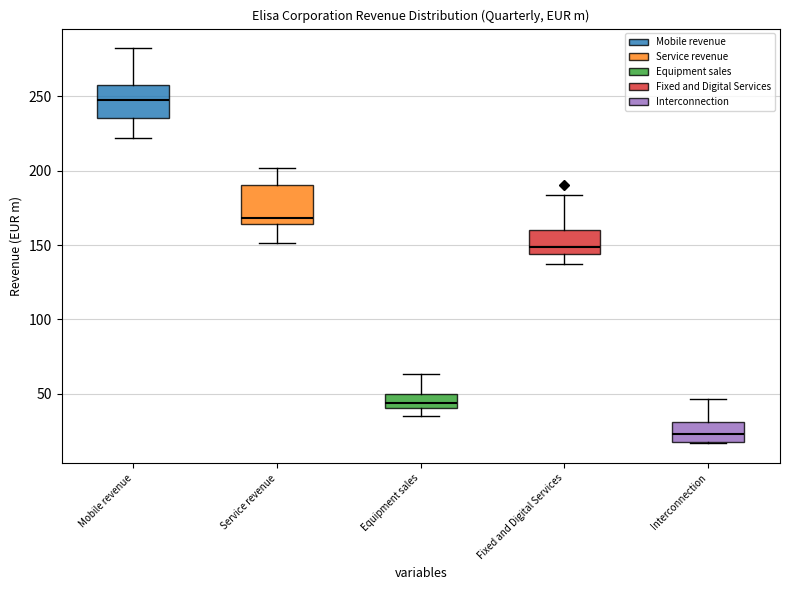

Where does the median line of the box for Mobile revenue sit on the y-axis? The values are not printed on the chart, so give them approximately, as read against the axis.

250